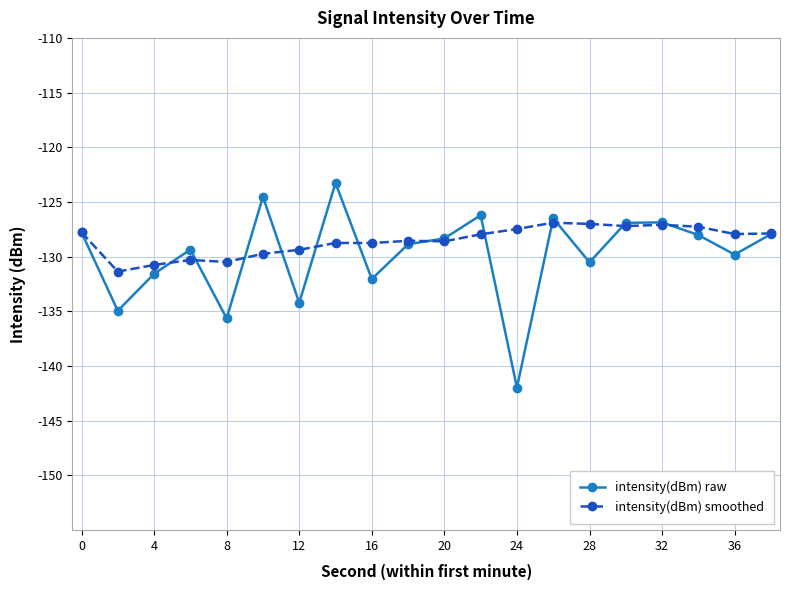

Which series has the widest spread of values?

intensity(dBm) raw